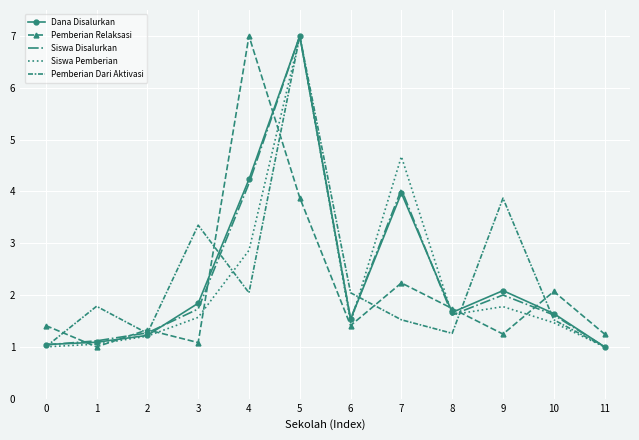

Count the number of categories in the chart.

12